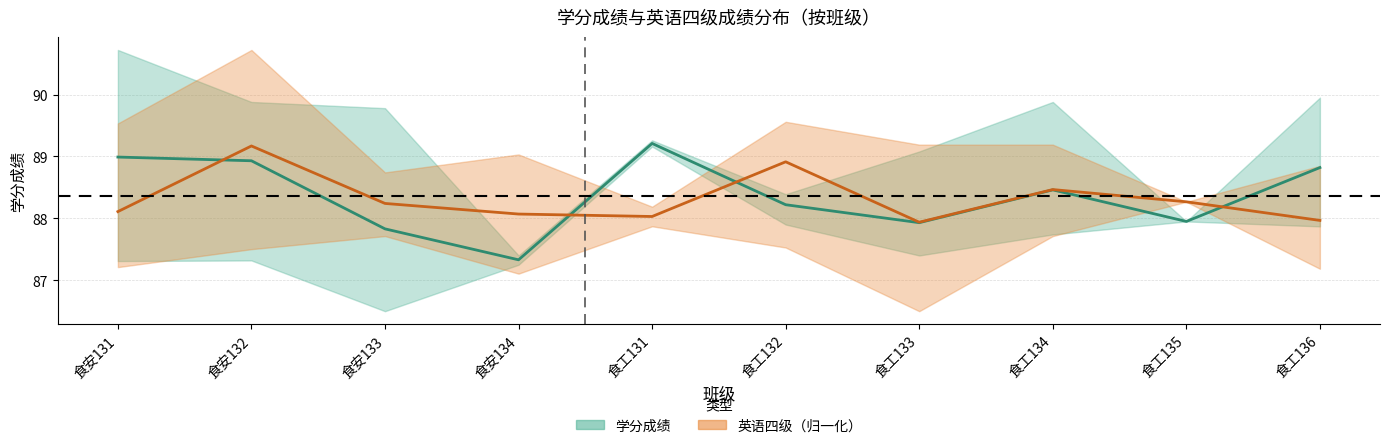

How many values in the 学分成绩均值 series are below 88?

4